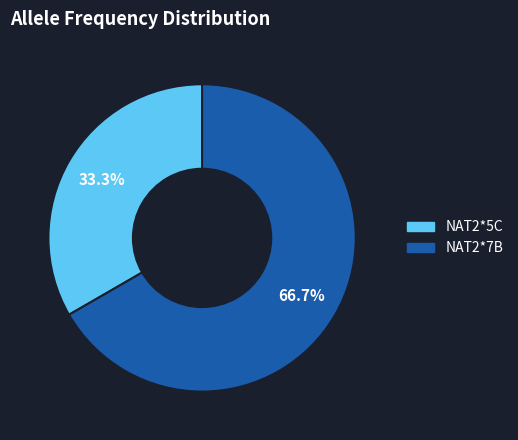

Count the number of slices in the pie.

2